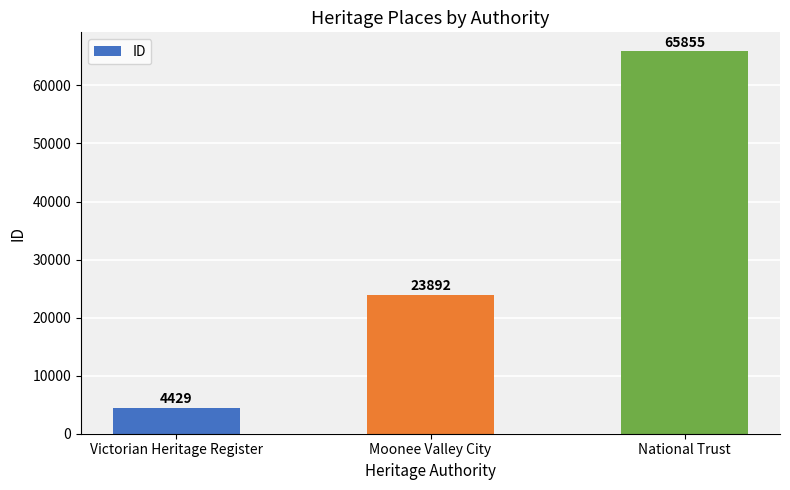

True or false: the data shows 1656 at Victorian Heritage Register.

False